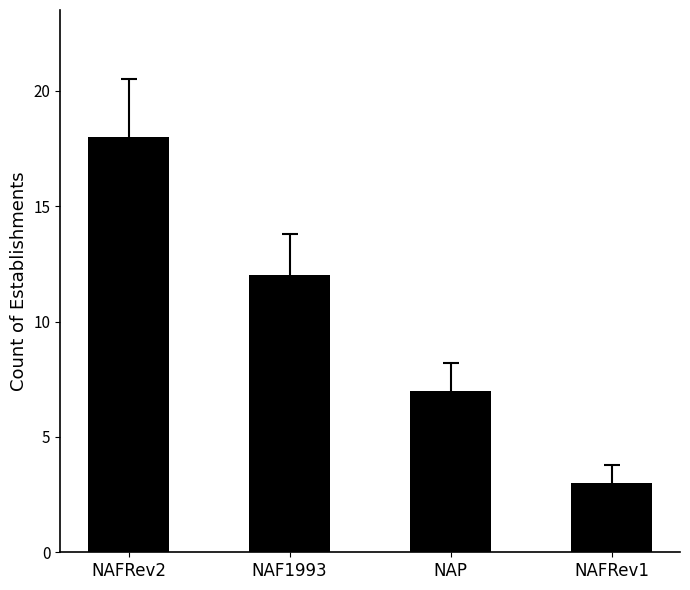

Reading right to left, list all the values displayed in this chart.

3	7	12	18